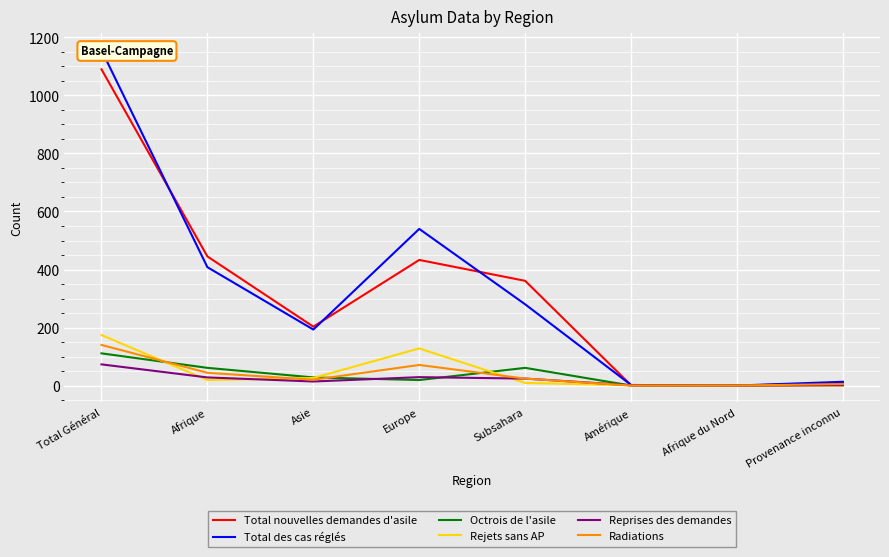

At how many categories does at least one series exceed 50?

5